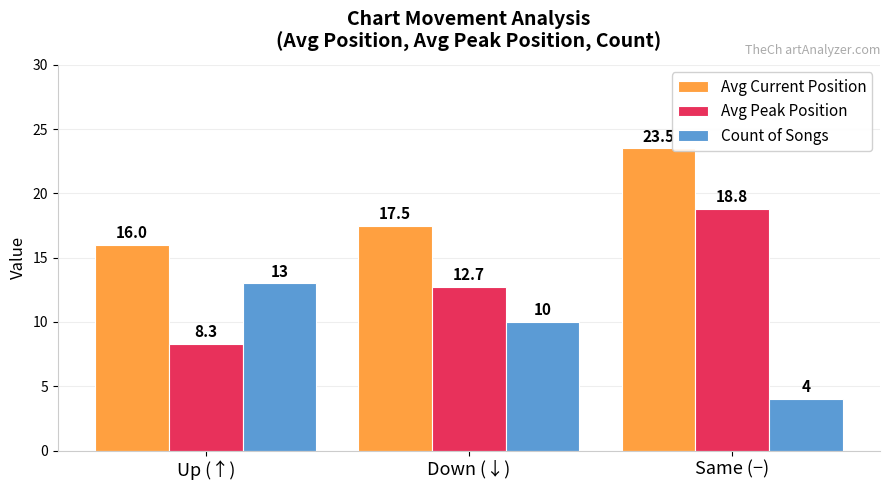

Where is Avg Peak Position nearest to the value 13?

Down (↓)